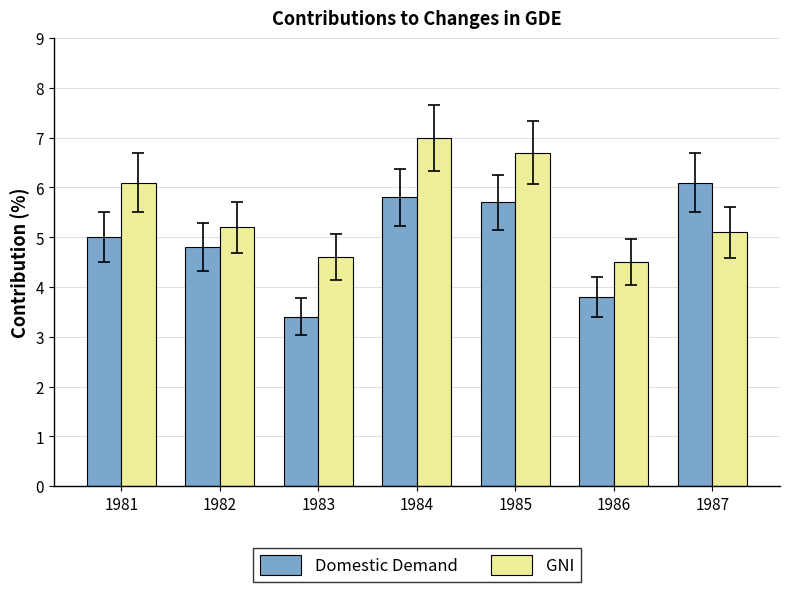

How many bars are there in each group?

2